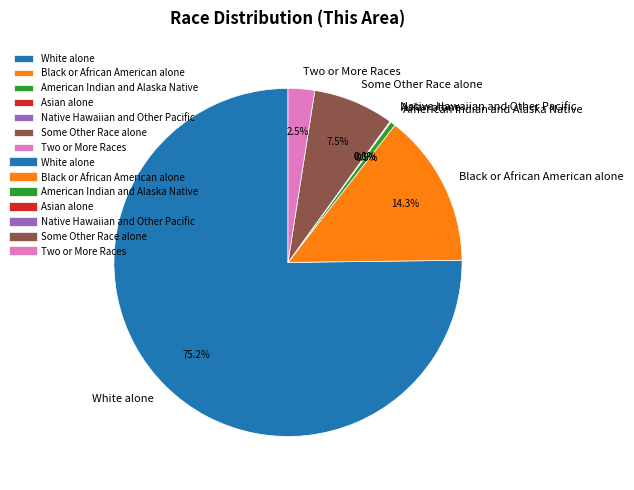

The Black or African American alone slice represents 25% of the pie. True or false?

False